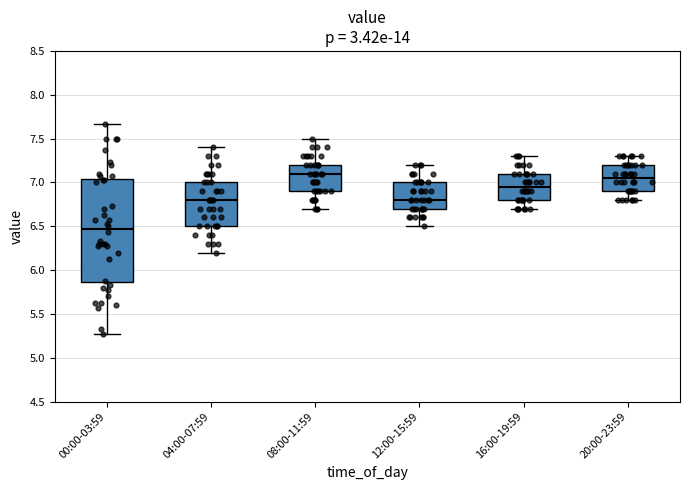

Comparing the boxes themselves (not the whiskers), which one is the tallest?

00:00-03:59